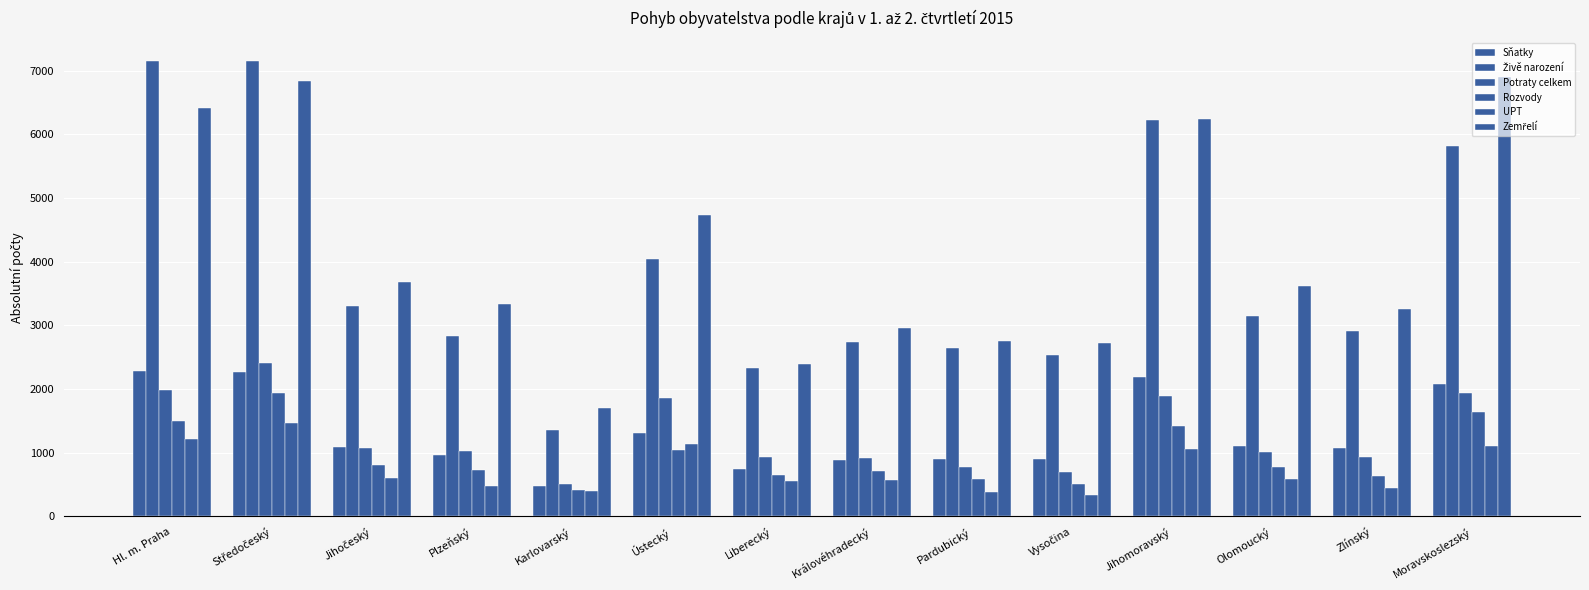

Is it true that Živě narození equals 2538 at Vysočina?

True